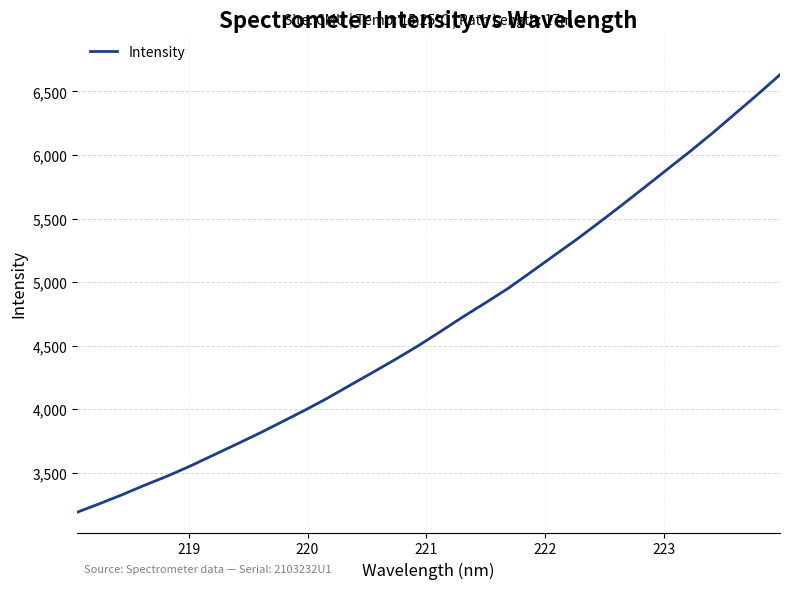

What is the difference between the maximum and minimum values?

3442.2